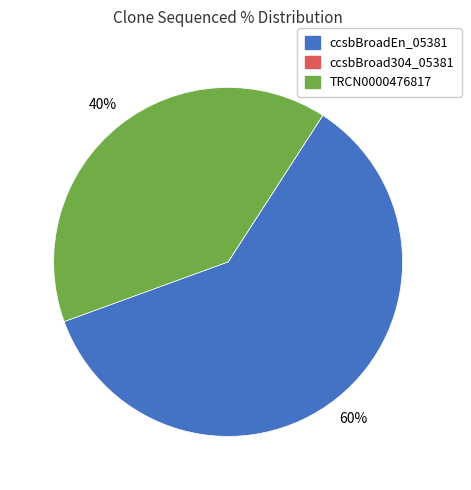

Is it true that ccsbBroadEn_05381 is 60% of the pie?

True